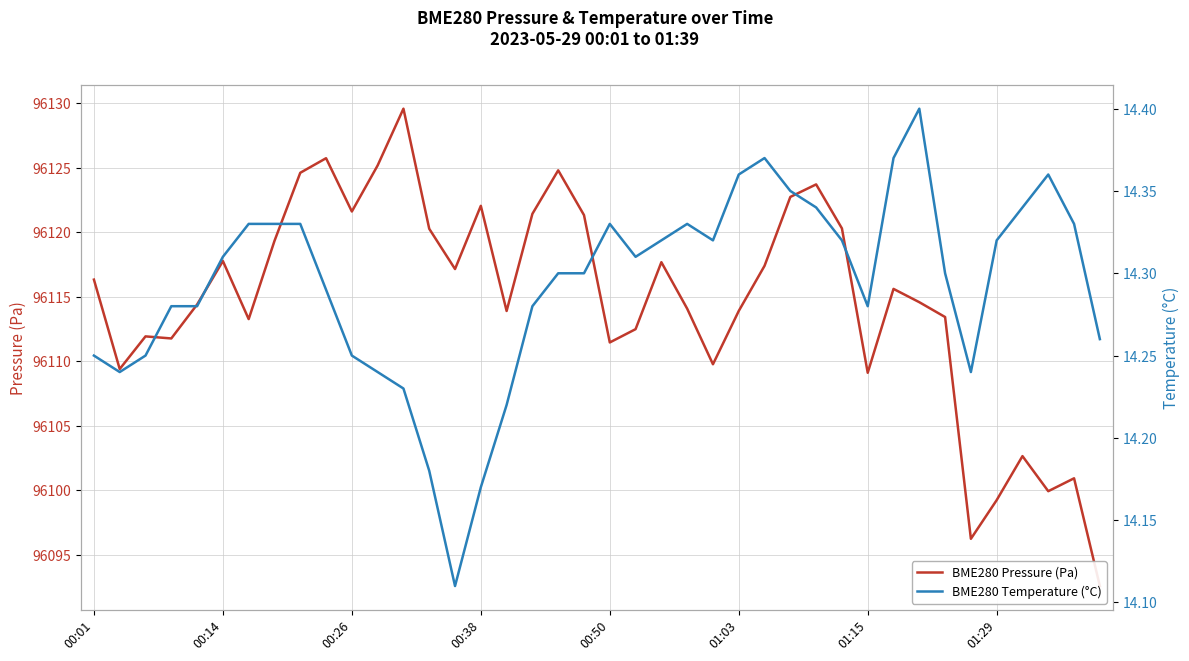

At which category is the sum across all series the highest?

12